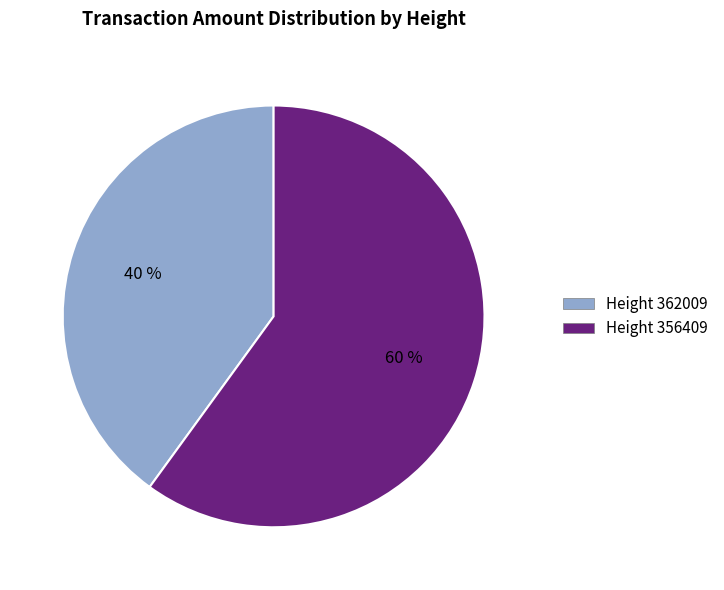

True or false: Height 362009 accounts for 40% of the total.

True